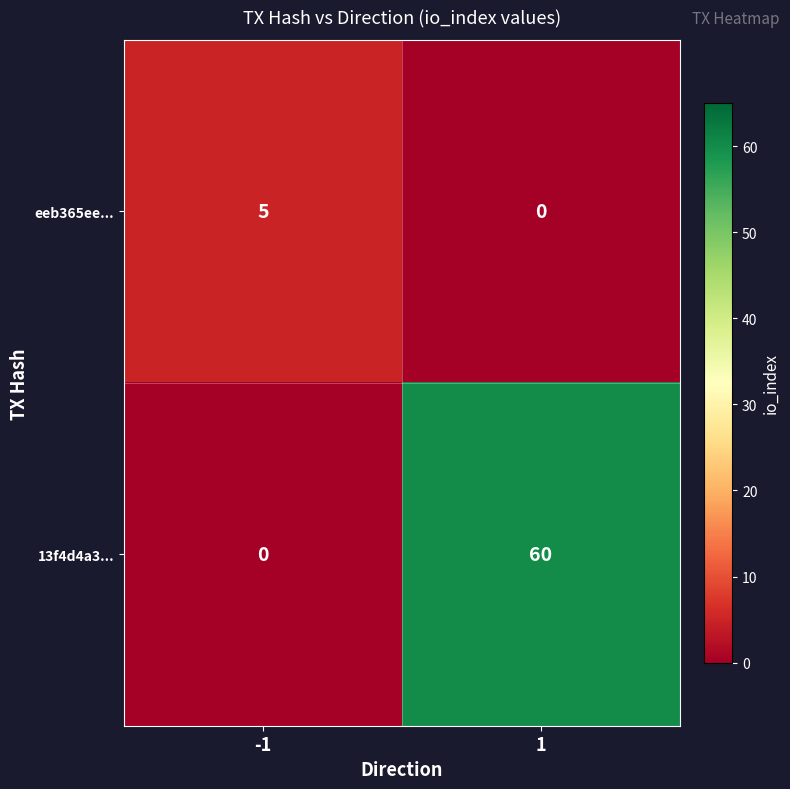

Reading right to left, list all the values displayed in this chart.

eeb365ee...: 1=0	-1=5
13f4d4a3...: 1=60	-1=0